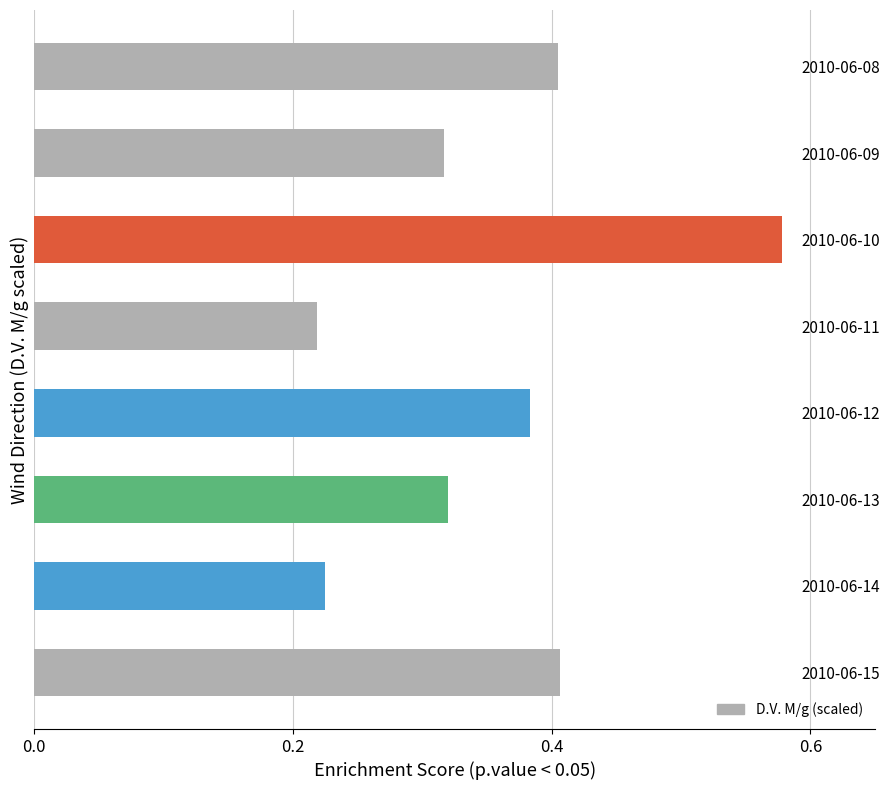

Which label corresponds to the largest value in the chart?

2010-06-10